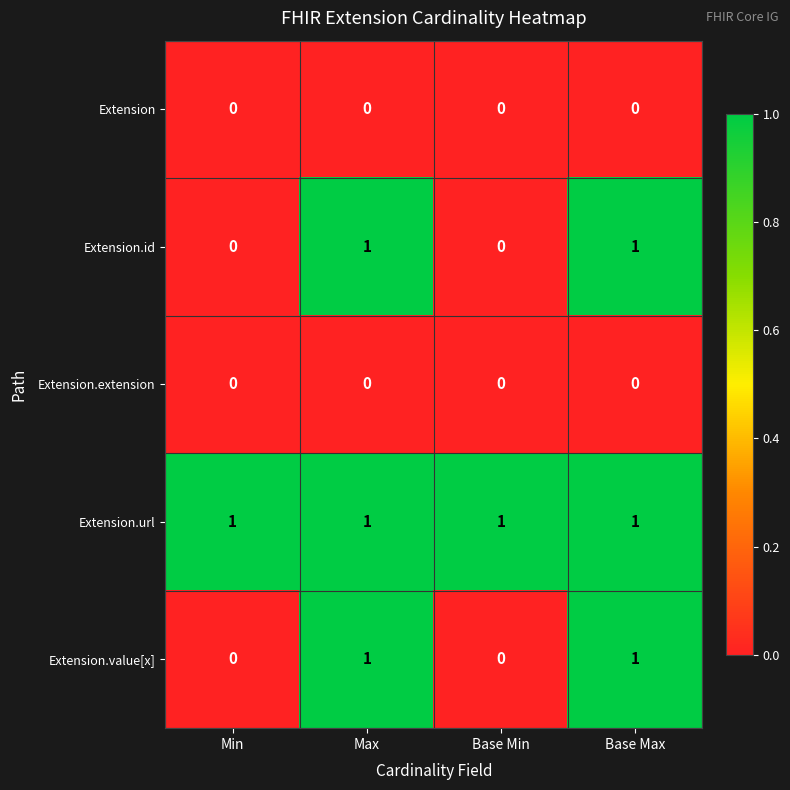

Reading left to right, list all the values displayed in this chart.

Extension: 0	0	0	0
Extension.id: 0	1	0	1
Extension.extension: 0	0	0	0
Extension.url: 1	1	1	1
Extension.value[x]: 0	1	0	1